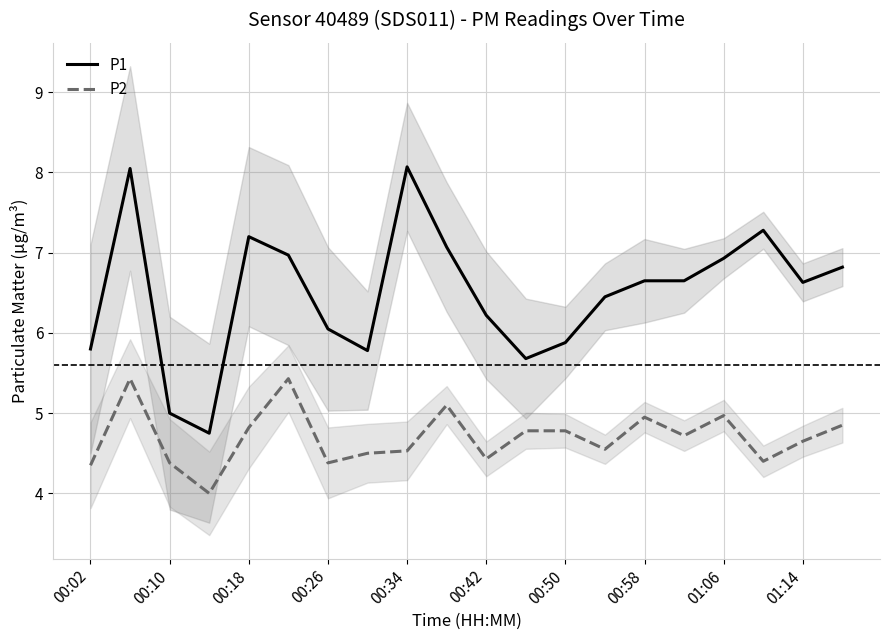

What is the maximum value for P1?

8.1